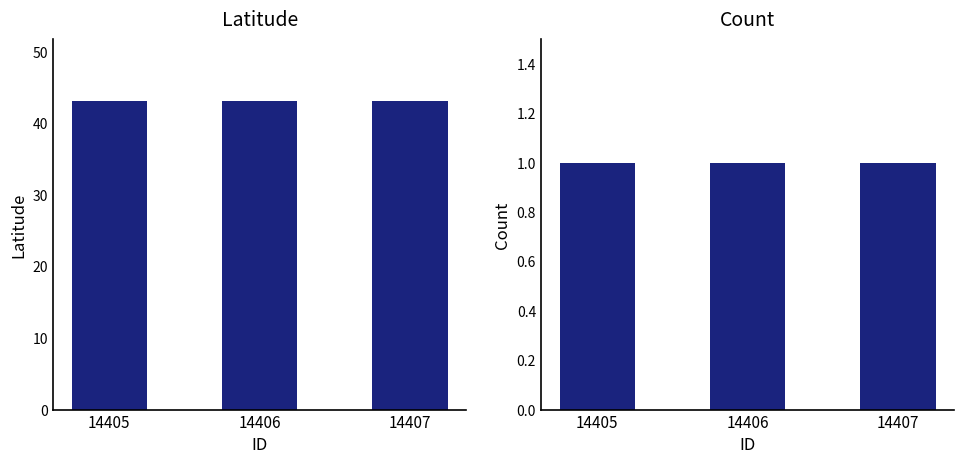

Reading left to right, extract all data points from this chart.

Latitude: 14405=43.1	14406=43.1	14407=43.1
Count: 14405=1.0	14406=1.0	14407=1.0